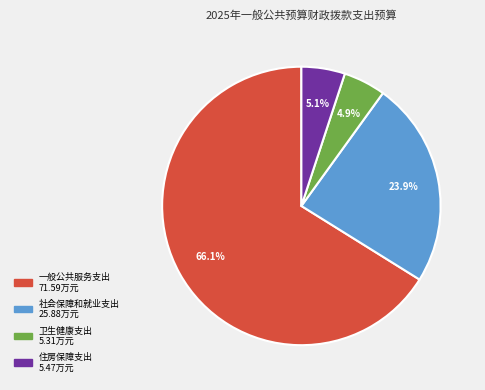

Which category has the biggest portion of the pie?

一般公共服务支出